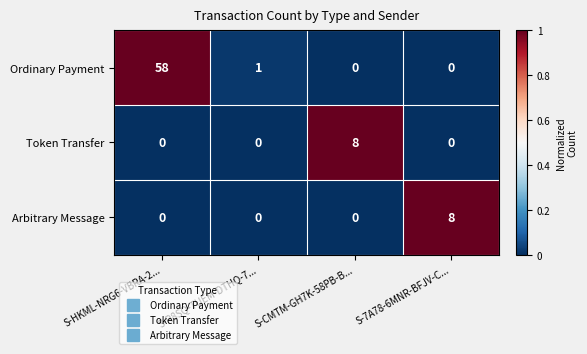

How many series are shown in this chart?

3